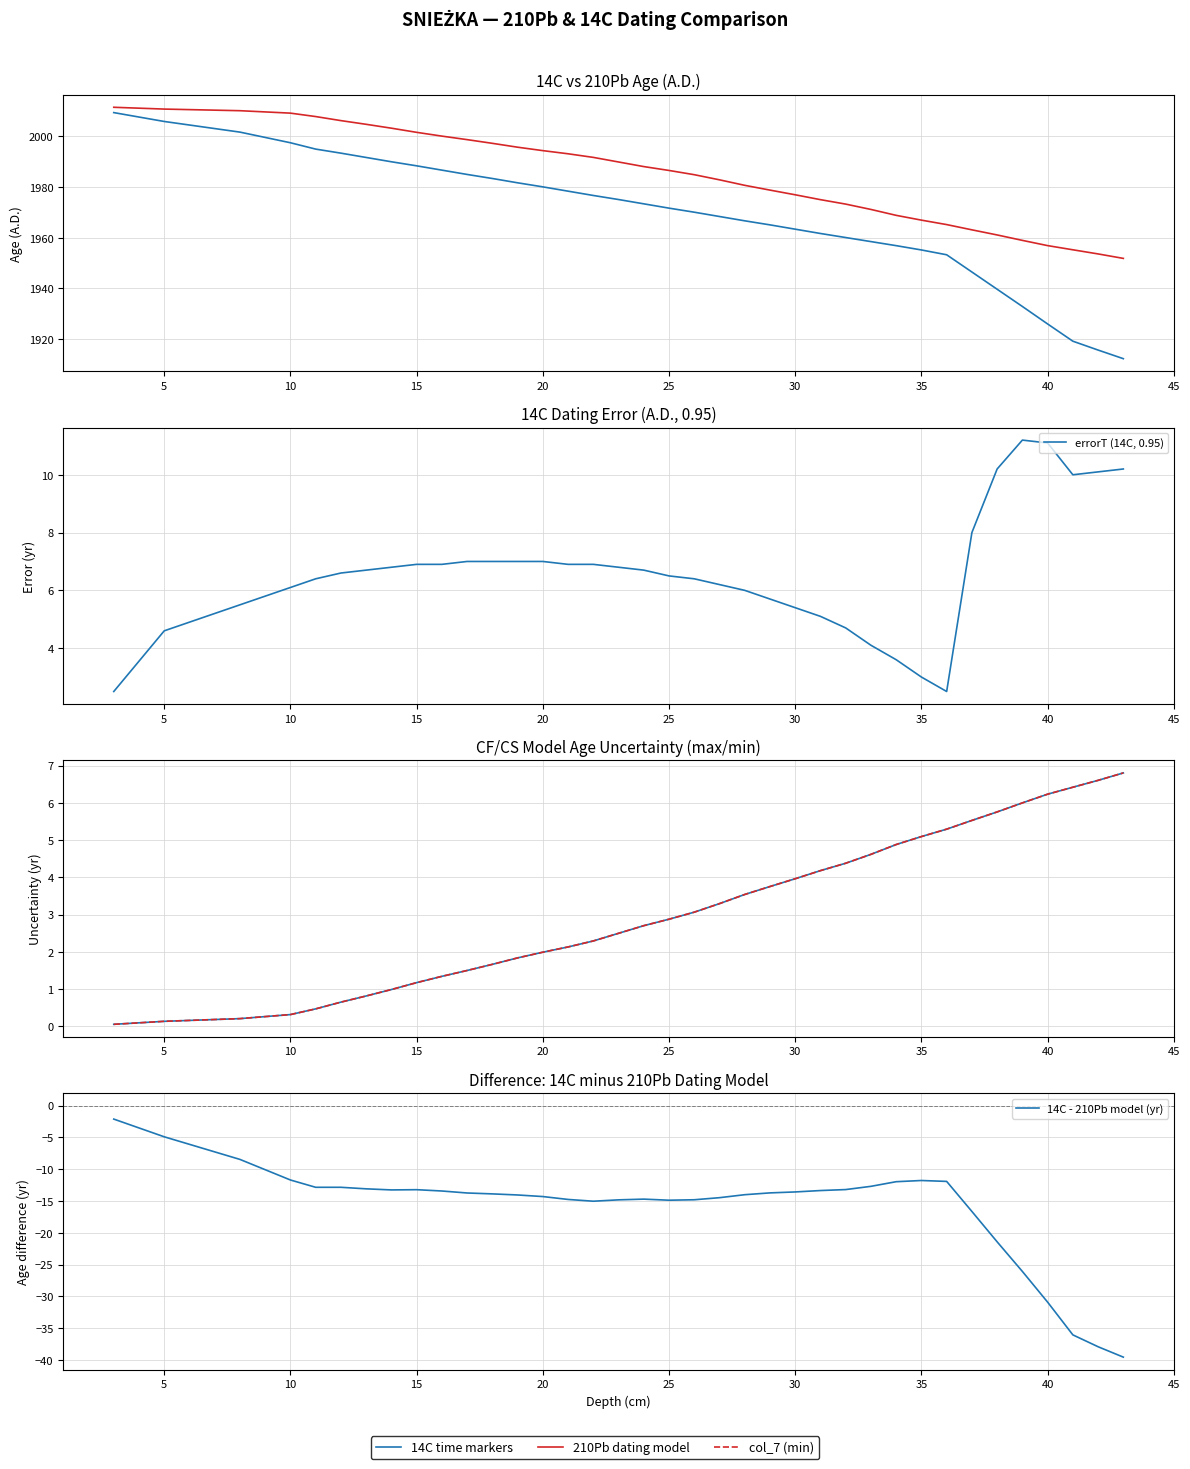

How many lines are shown in the chart?

6